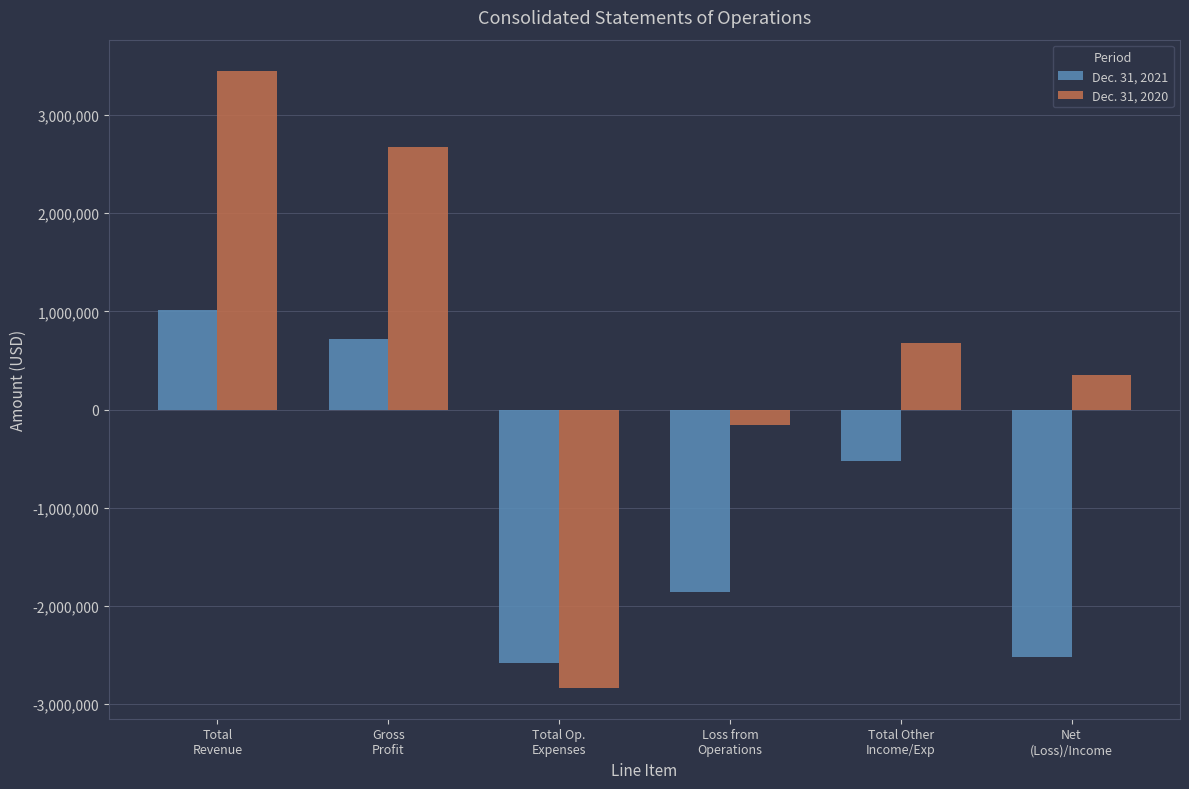

Which series has the widest spread of values?

Dec. 31, 2020